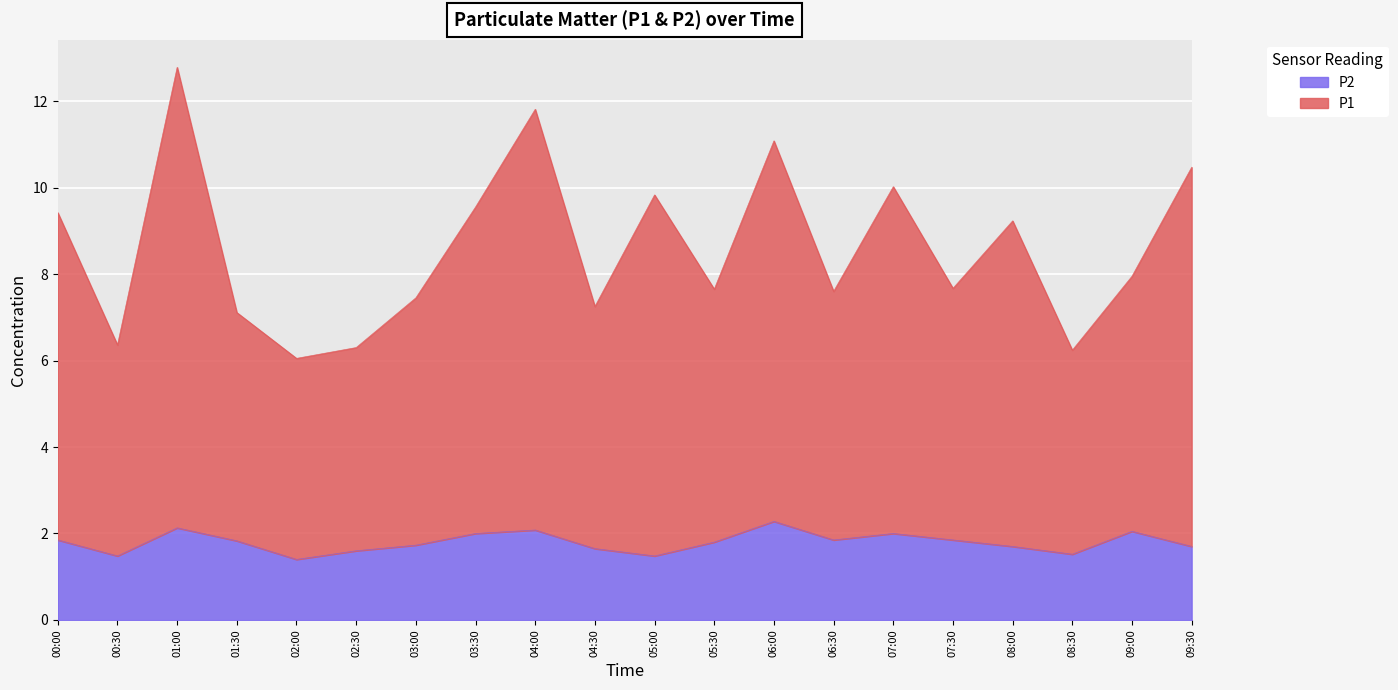

Which series has the largest total across all categories?

P1